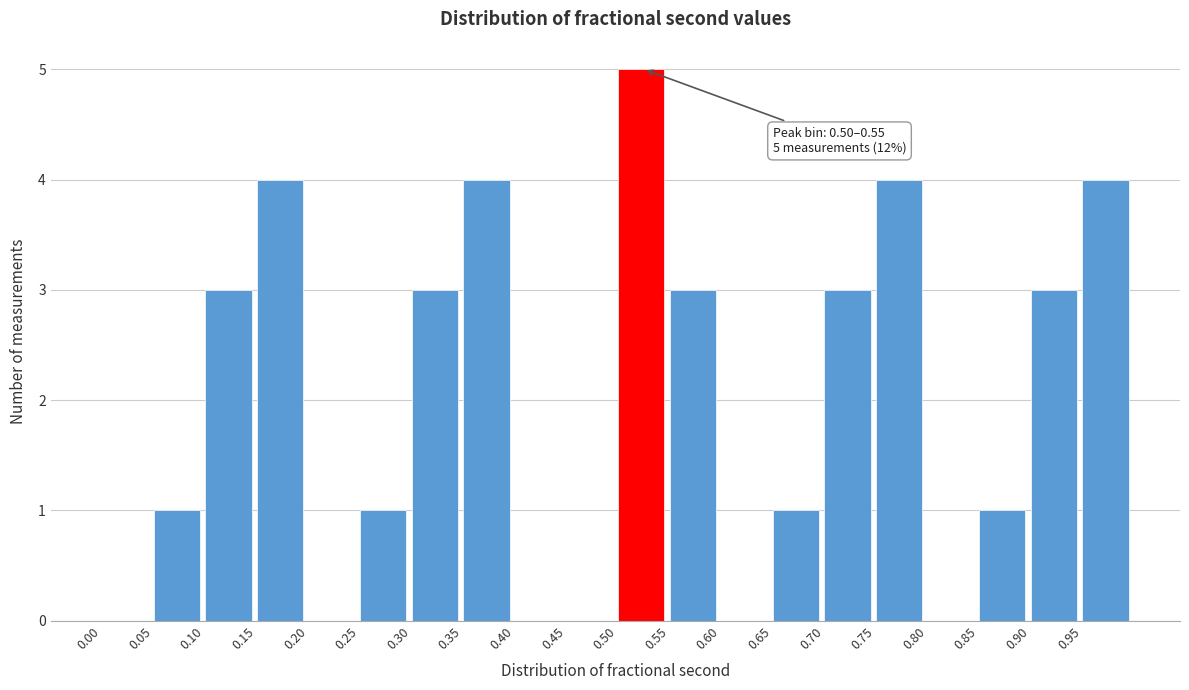

Over which range of the x-axis is the bar tallest?

0.50 to 0.55